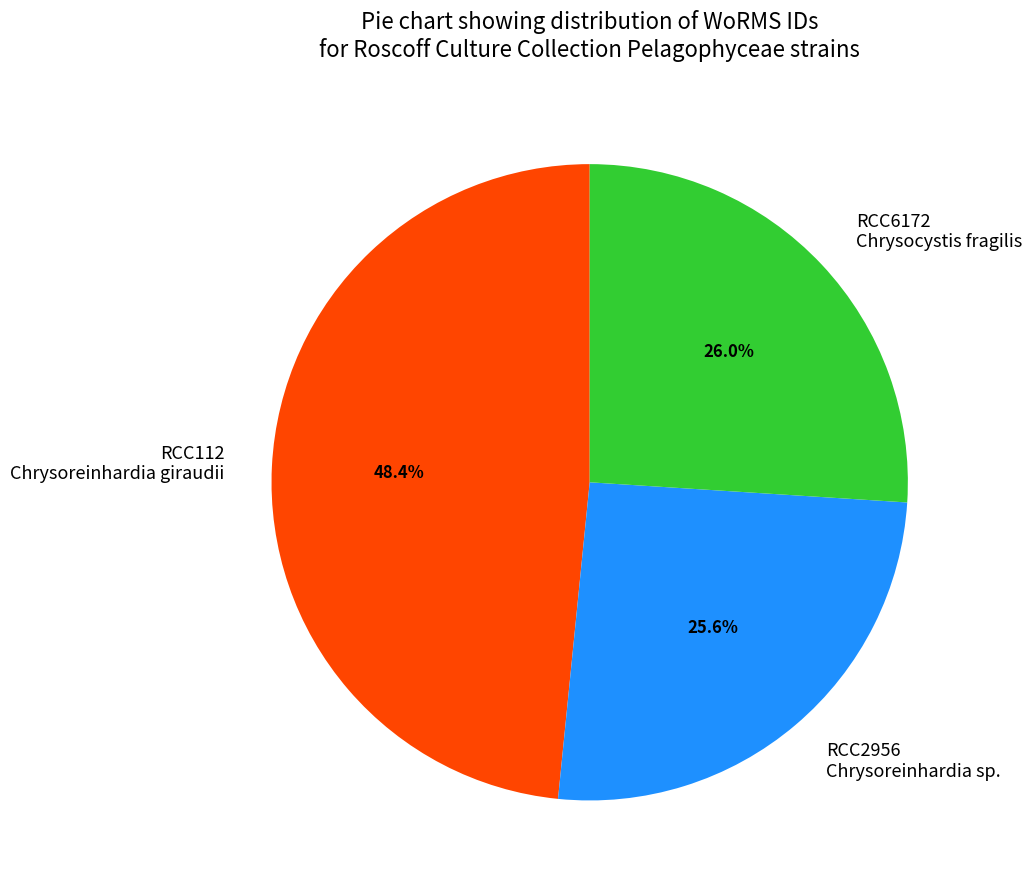

Which slice is the largest?

RCC112 Chrysoreinhardia giraudii